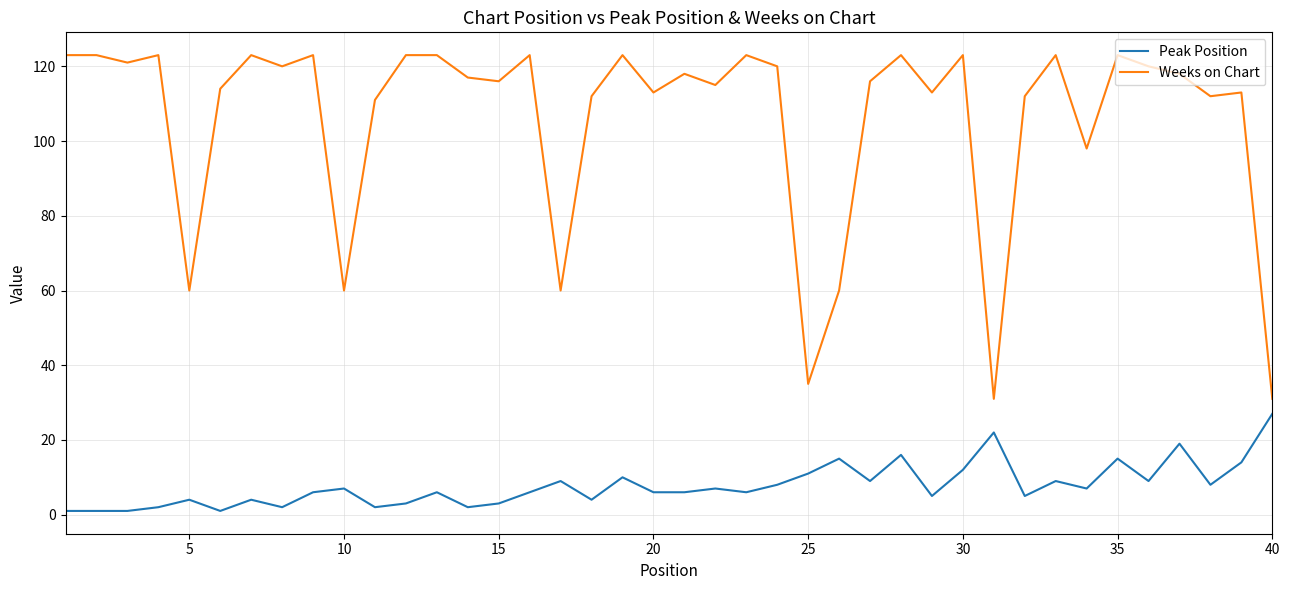

Rank the series by their average value, from highest to lowest.

Weeks on Chart, Peak Position